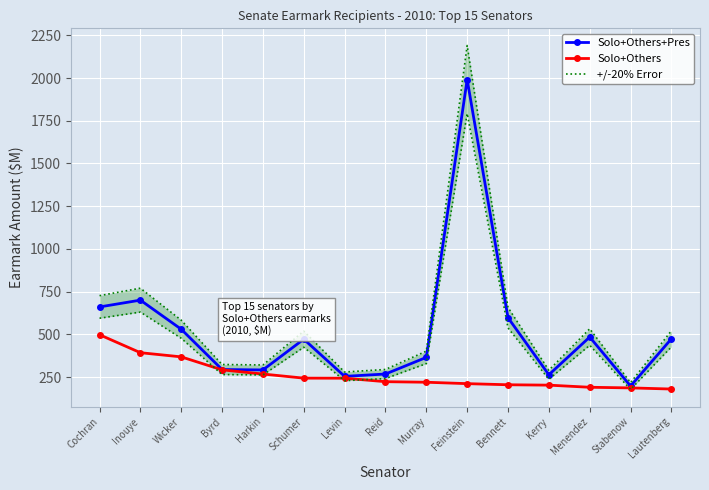

Reading right to left, list all the values displayed in this chart.

Solo+Others+Pres: Lautenberg=473.7	Stabenow=197.2	Menendez=484.1	Kerry=263.3	Bennett=597.2	Feinstein=1991.0	Murray=365.0	Reid=267.6	Levin=254.0	Schumer=471.6	Harkin=291.4	Byrd=293.9	Wicker=529.8	Inouye=700.0	Cochran=660.2
Solo+Others: Lautenberg=179.7	Stabenow=186.4	Menendez=190.1	Kerry=202.5	Bennett=204.7	Feinstein=211.3	Murray=219.5	Reid=222.8	Levin=243.1	Schumer=243.5	Harkin=267.6	Byrd=292.0	Wicker=368.0	Inouye=392.4	Cochran=497.6
+/-20% Error: Lautenberg=521.1	Stabenow=216.9	Menendez=532.5	Kerry=289.6	Bennett=657.3	Feinstein=2190.1	Murray=401.5	Reid=294.4	Levin=279.4	Schumer=518.7	Harkin=320.6	Byrd=323.3	Wicker=582.7	Inouye=770.0	Cochran=726.2